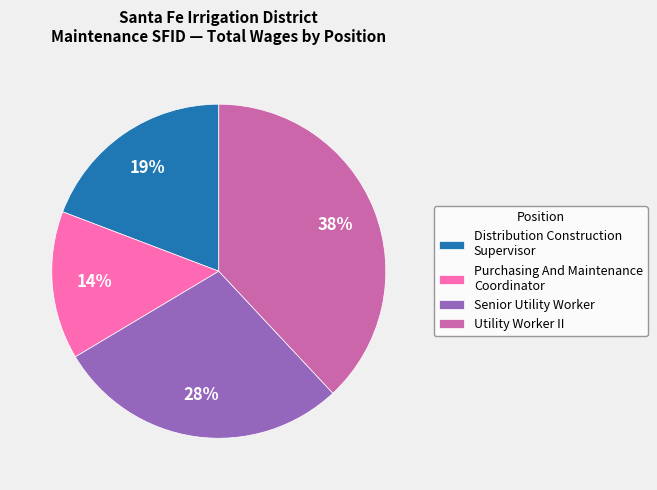

Is Utility Worker II the majority of the pie?

No